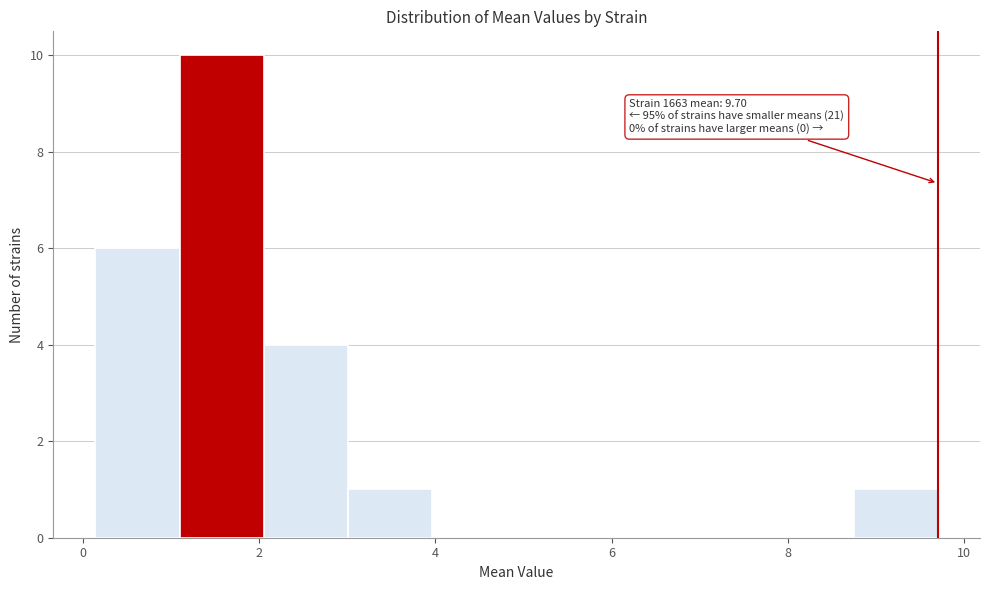

Which range on the x-axis has the tallest bar?

1.0 to 2.0